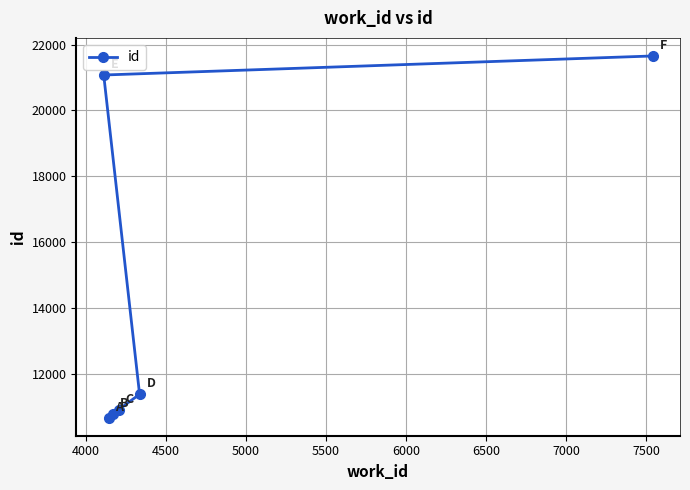

What is the sum of all values?

86424